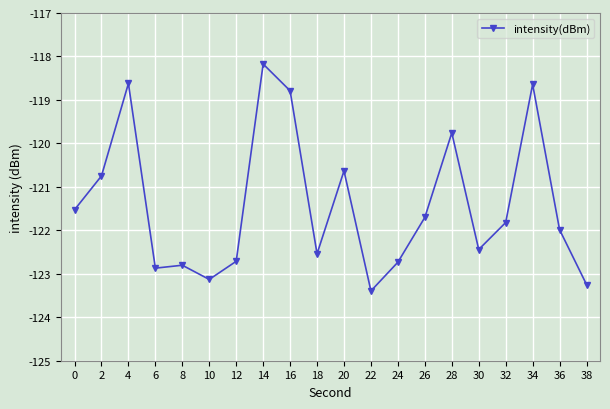

True or false: the data has more than 1 interior local peaks.

True